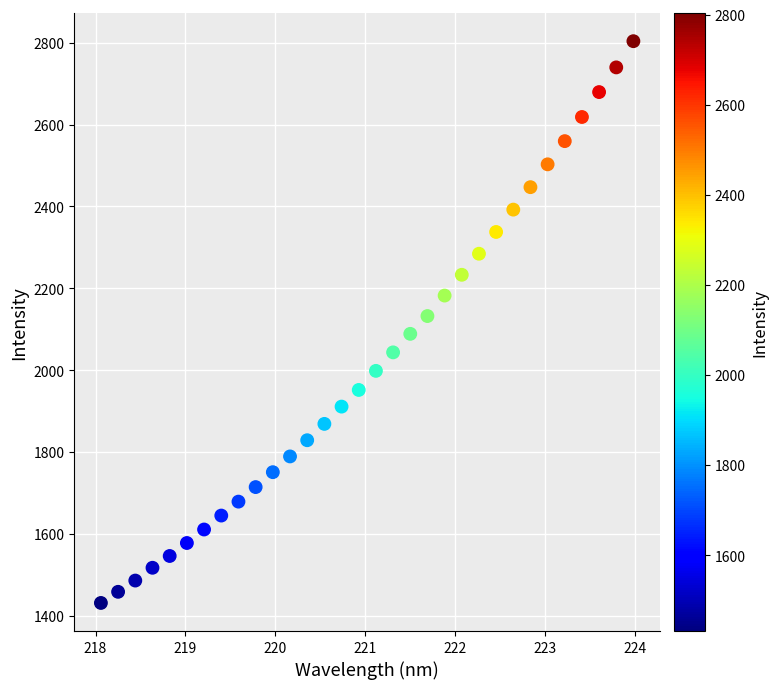

What is the range of X values (max minus min)?

5.9